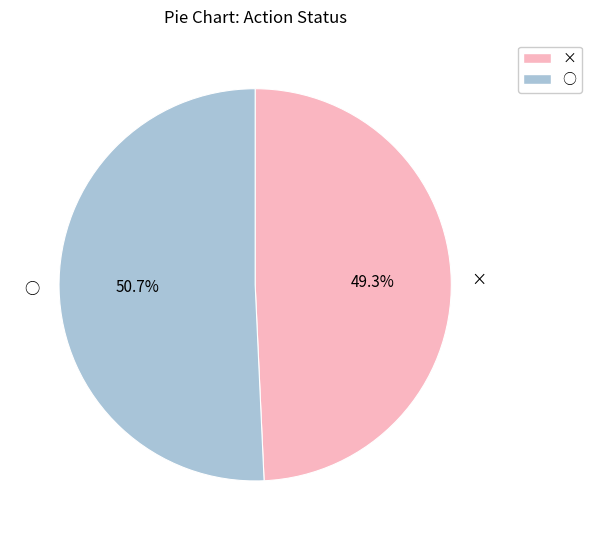

Which slice is the smallest?

×